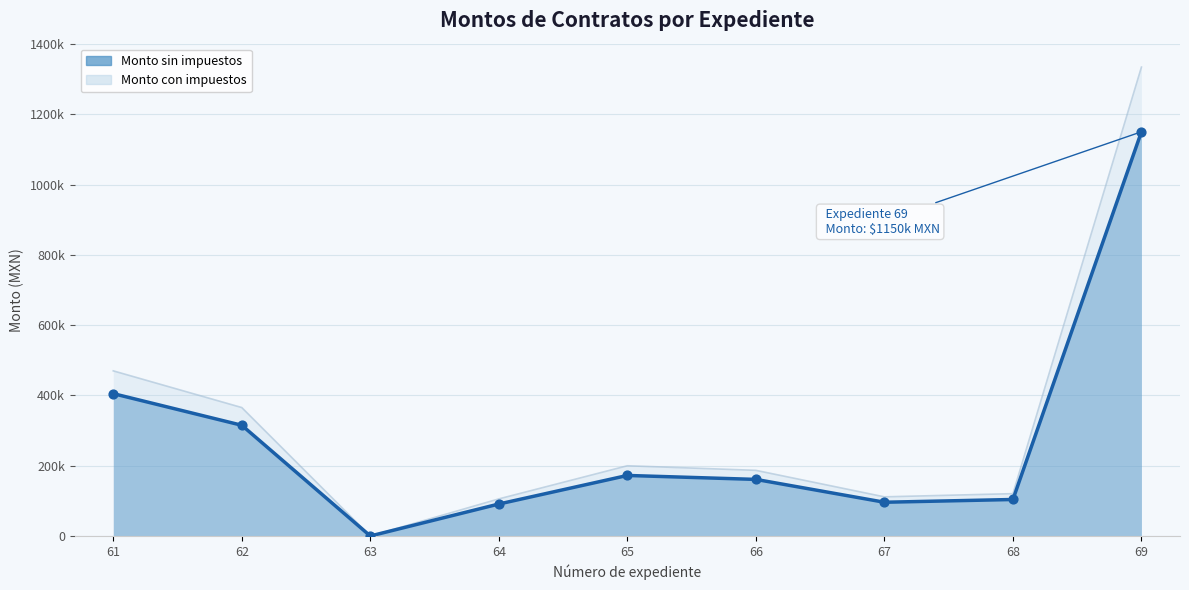

At how many categories does at least one series exceed 563865?

1